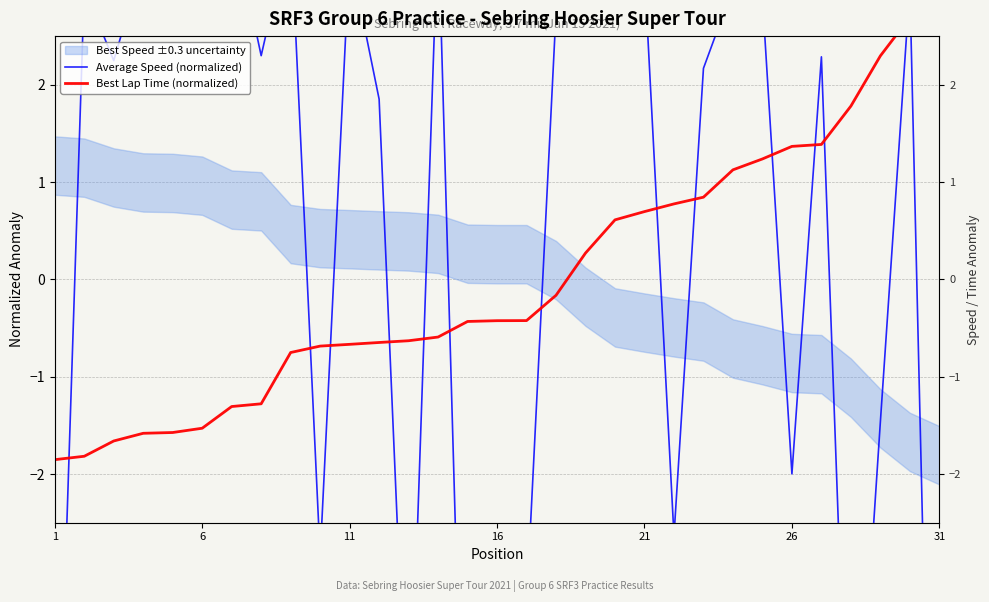

How many categories are shown in the chart?

31